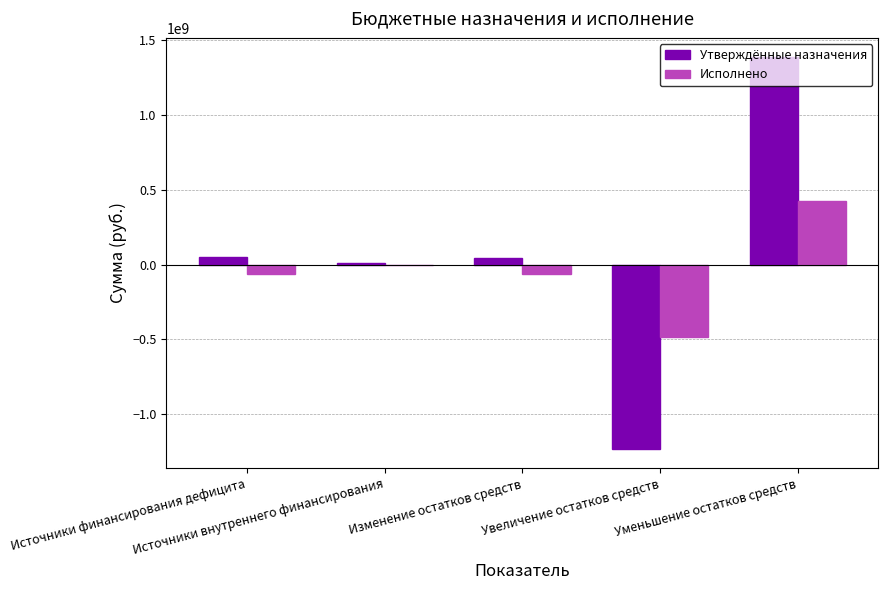

What are all the series names shown in the legend?

Утверждённые назначения, Исполнено